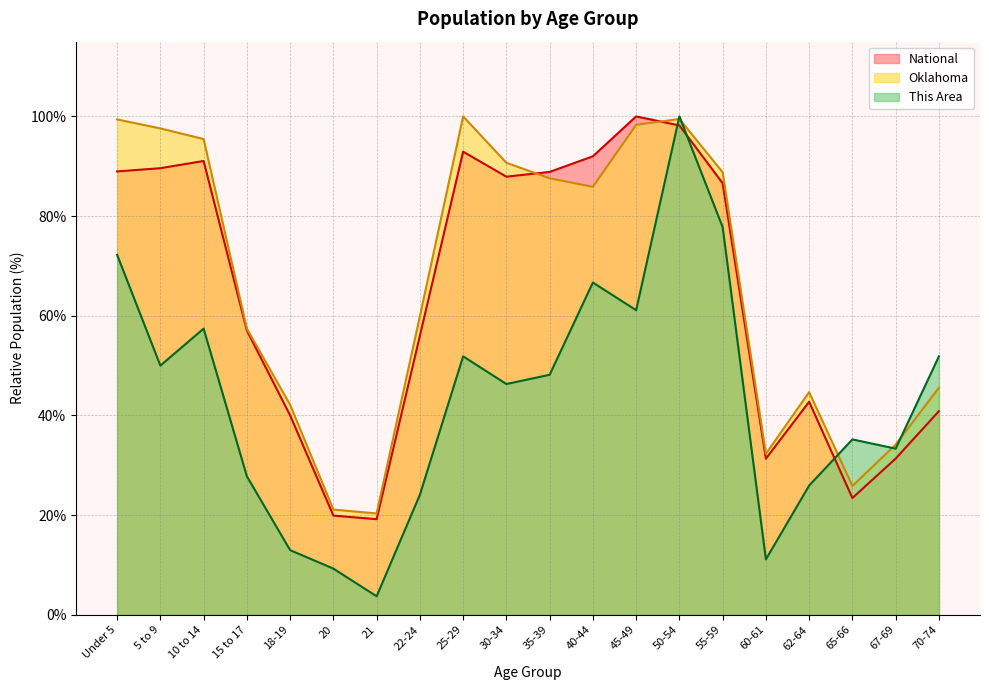

The National series shows 71.7 at 62-64. True or false?

False